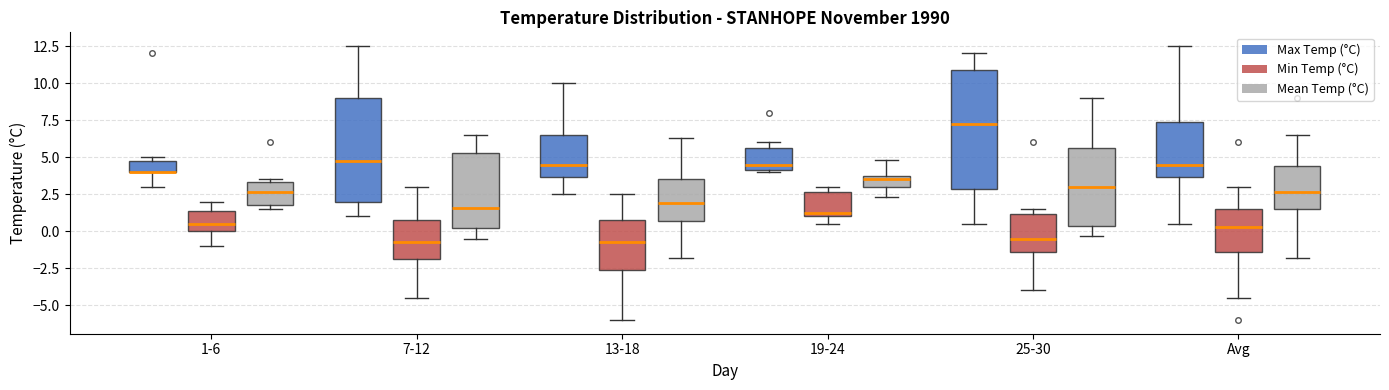

Reading left to right, transcribe this box plot: for each box, give where its median line is, the range the box spans, and where its two whiskers end, as read against the y-axis. The values are not printed on the chart, so give them approximately, as read against the axis.

1-6 (Max Temp (°C)): median 4.0 (drawn on the box's lower edge), box 4.0 to 5.0, whiskers 3.0 to 5.0 (just above the box's upper edge)
1-6 (Min Temp (°C)): median 0.5, box 0.0 to 1.5, whiskers -1.0 to 2.0
1-6 (Mean Temp (°C)): median 2.5, box 2.0 to 3.5, whiskers 1.5 to 3.5 (just above the box's upper edge)
7-12 (Max Temp (°C)): median 5.0, box 2.0 to 9.0, whiskers 1.0 to 12.5
7-12 (Min Temp (°C)): median -0.5, box -2.0 to 1.0, whiskers -4.5 to 3.0
7-12 (Mean Temp (°C)): median 1.5, box 0.0 to 5.5, whiskers -0.5 to 6.5
13-18 (Max Temp (°C)): median 4.5, box 3.5 to 6.5, whiskers 2.5 to 10.0
13-18 (Min Temp (°C)): median -0.5, box -2.5 to 1.0, whiskers -6.0 to 2.5
13-18 (Mean Temp (°C)): median 2.0, box 0.5 to 3.5, whiskers -2.0 to 6.5
19-24 (Max Temp (°C)): median 4.5, box 4.0 to 5.5, whiskers 4.0 to 6.0
19-24 (Min Temp (°C)): median 1.5, box 1.0 to 2.5, whiskers 0.5 to 3.0
19-24 (Mean Temp (°C)): median 3.5 (just below the box's upper edge), box 3.0 to 3.5, whiskers 2.5 to 5.0
25-30 (Max Temp (°C)): median 7.5, box 3.0 to 11.0, whiskers 0.5 to 12.0
25-30 (Min Temp (°C)): median -0.5, box -1.5 to 1.0, whiskers -4.0 to 1.5
25-30 (Mean Temp (°C)): median 3.0, box 0.5 to 5.5, whiskers -0.5 to 9.0
Avg (Max Temp (°C)): median 4.5, box 3.5 to 7.5, whiskers 0.5 to 12.5
Avg (Min Temp (°C)): median 0.5, box -1.5 to 1.5, whiskers -4.5 to 3.0
Avg (Mean Temp (°C)): median 2.5, box 1.5 to 4.5, whiskers -2.0 to 6.5